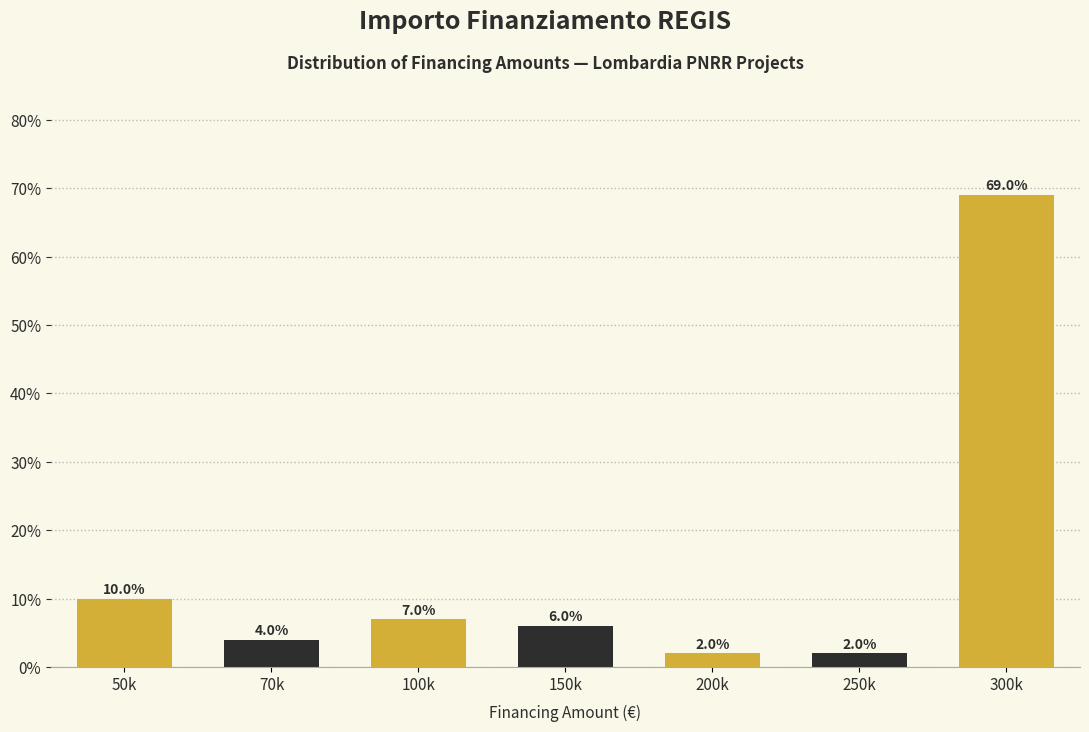

Reading left to right, list all the values displayed in this chart.

50k=10.0	70k=4.0	100k=7.0	150k=6.0	200k=2.0	250k=2.0	300k=69.0